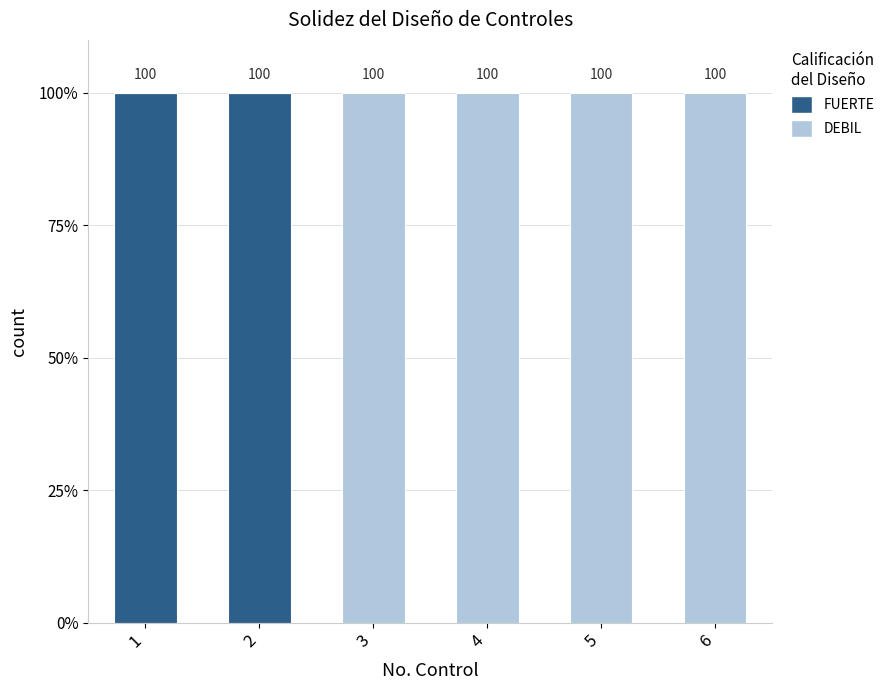

What is the total value across all series at 2?

100